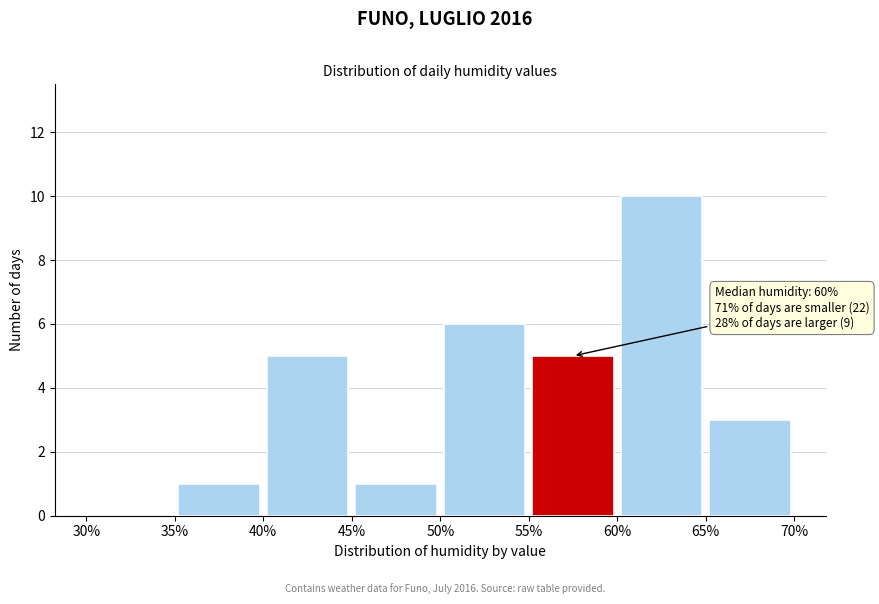

Over which range of the x-axis is the bar tallest?

60% to 65%